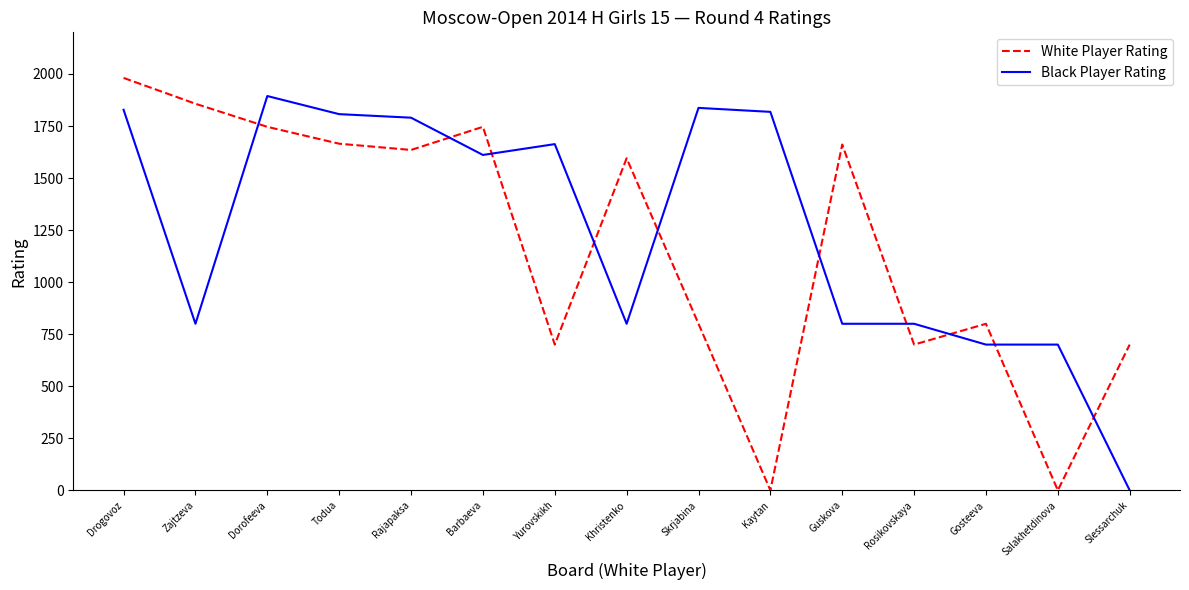

True or false: White Player Rating has a value of 960 at Rosikovskaya.

False